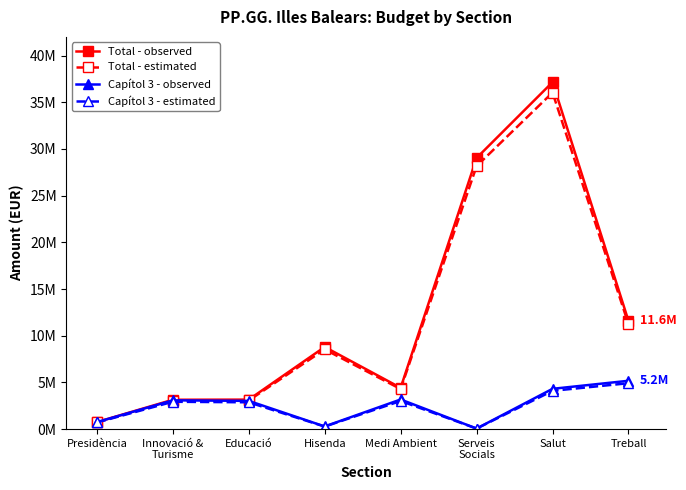

What are all the series names shown in the legend?

Total - observed, Total - estimated, Capítol 3 - observed, Capítol 3 - estimated